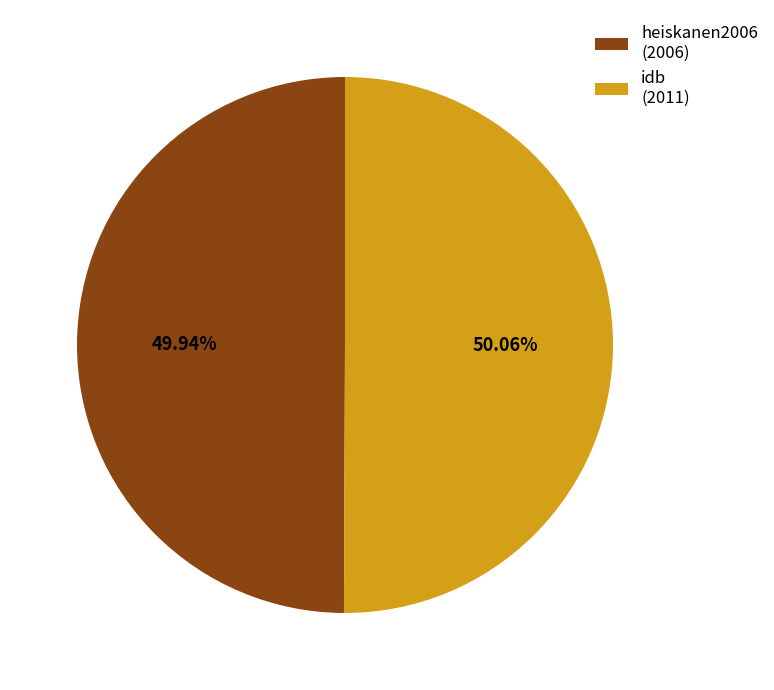

Does any single category account for the majority?

Yes